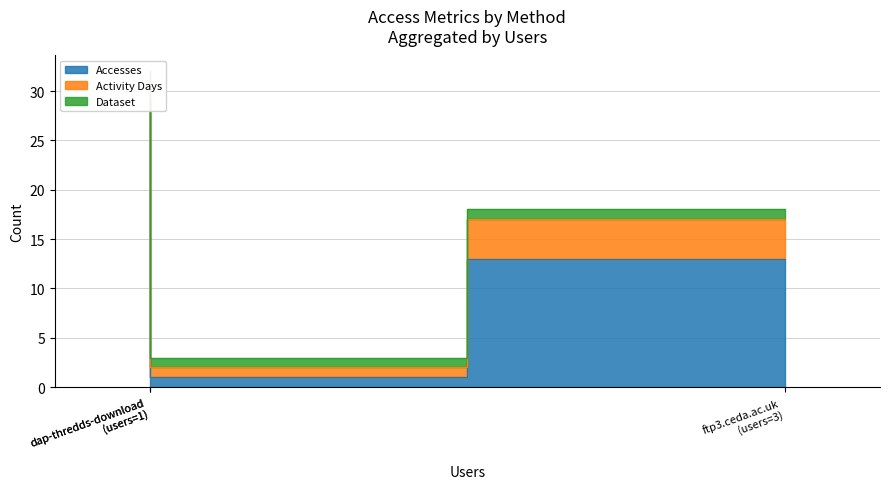

What is the average value of the Dataset series?

1